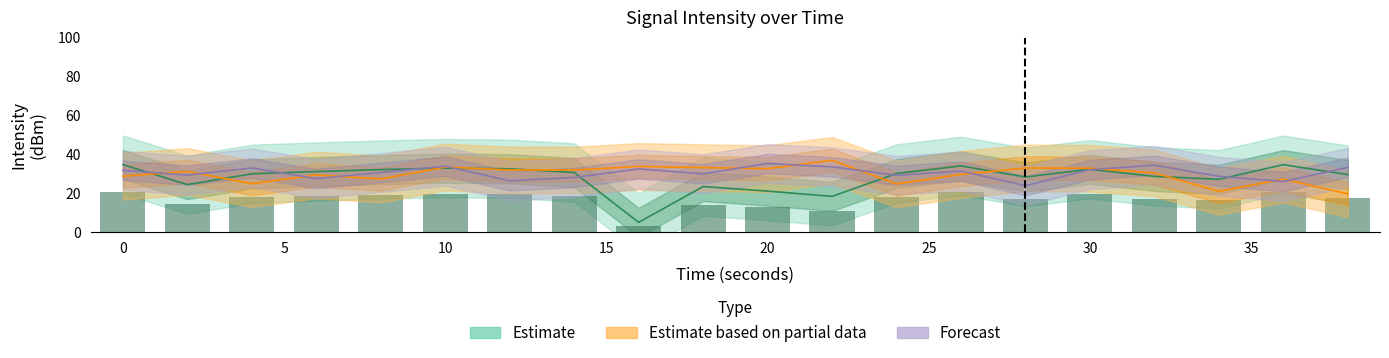

What is the difference between the second highest and second lowest values in the Forecast series?

8.4